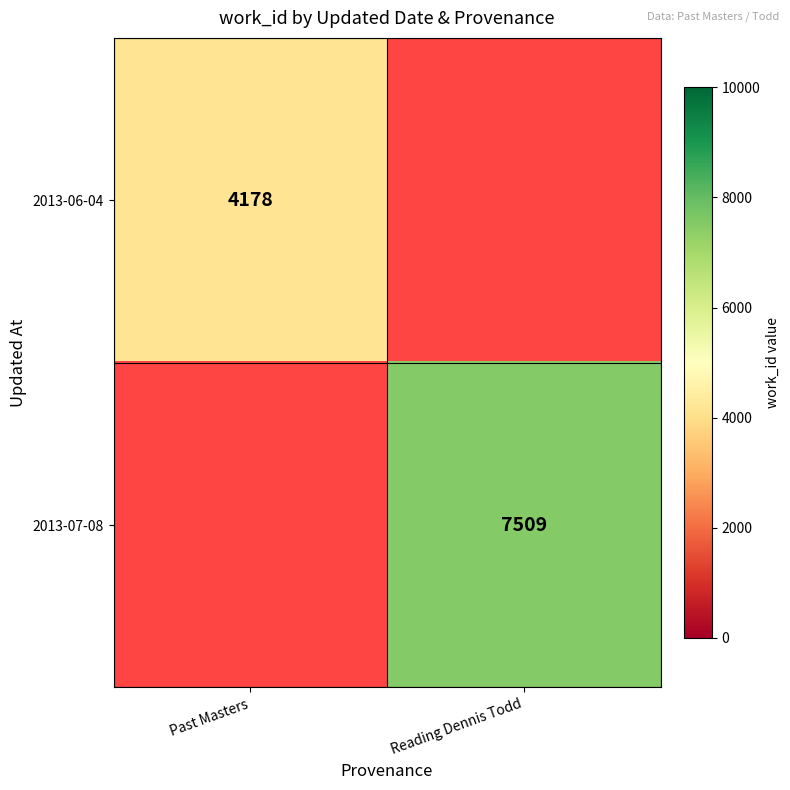

How many data points does each series have?

2